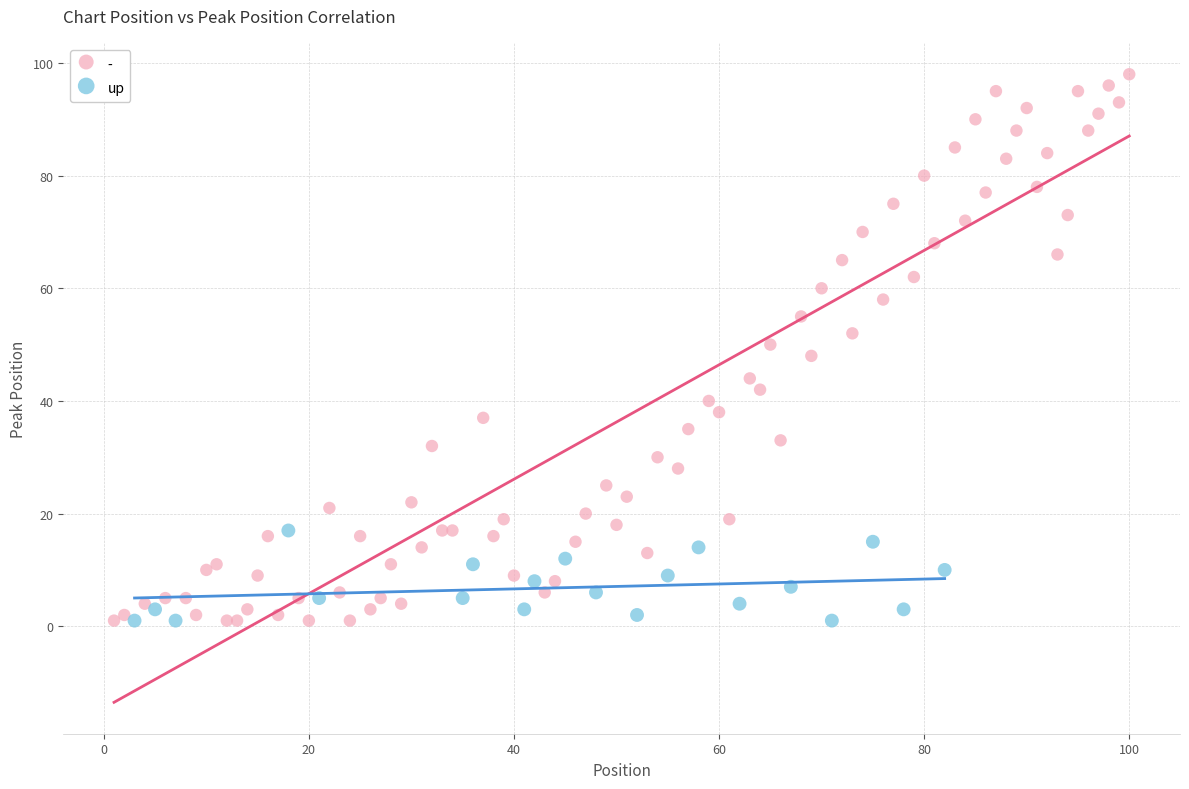

Which series has the largest Y range (max minus min)?

-